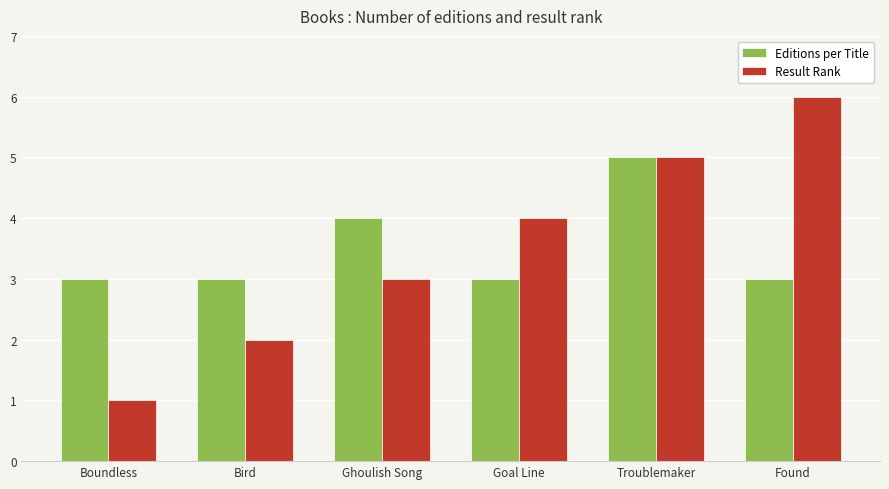

What is the difference between the highest and lowest values at Boundless?

2